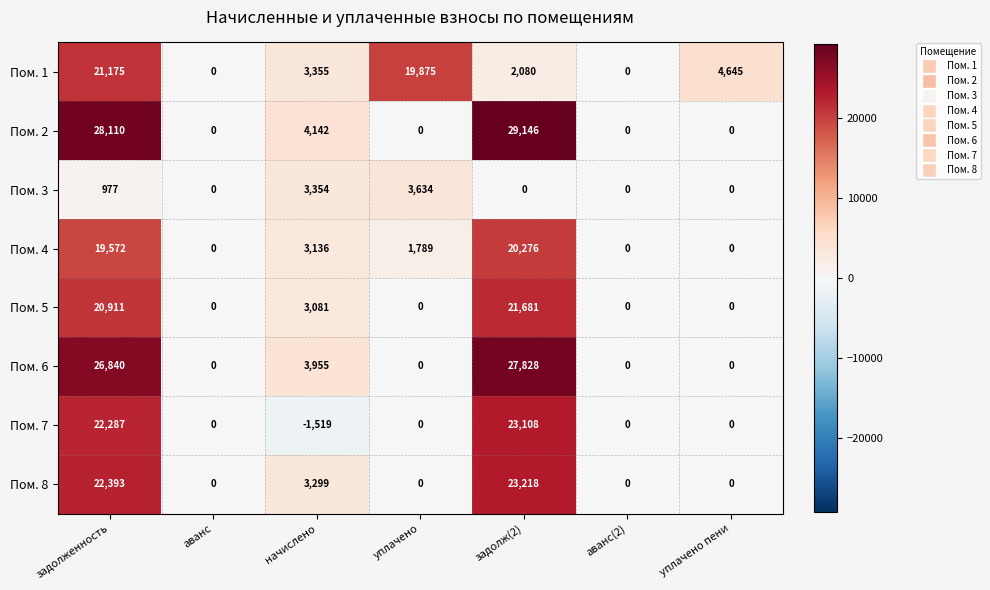

What is the difference between the second highest and minimum values in the Пом. 5 series?

20911